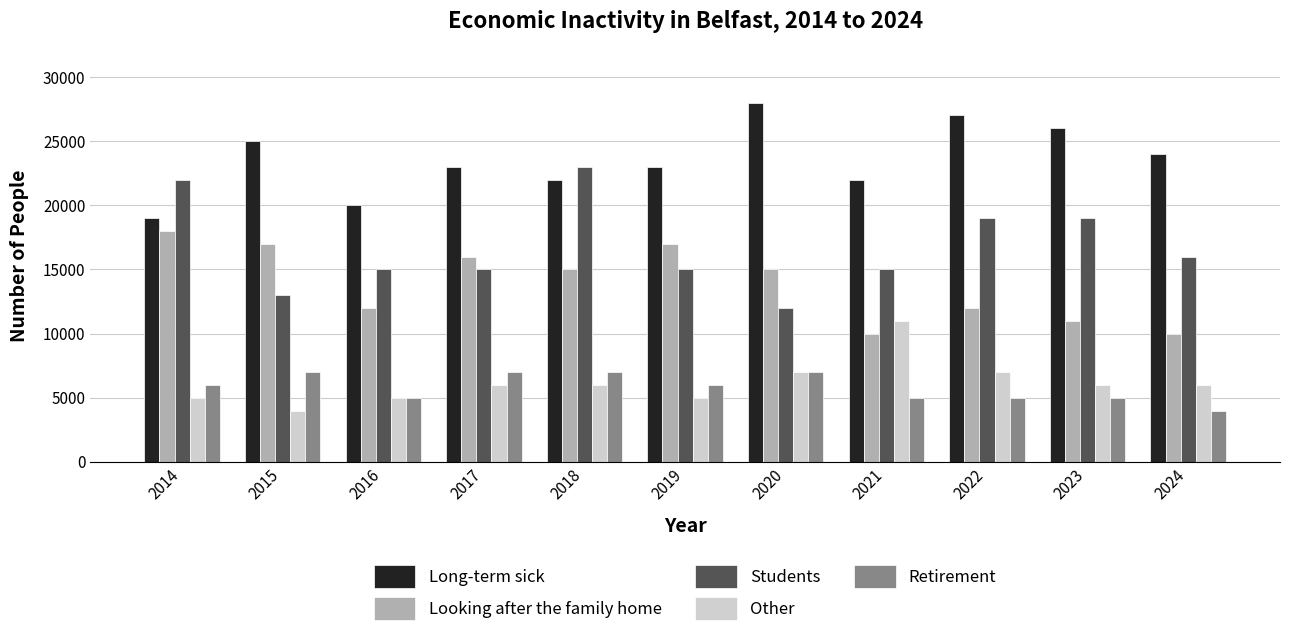

What is the maximum value shown in the chart?

28000